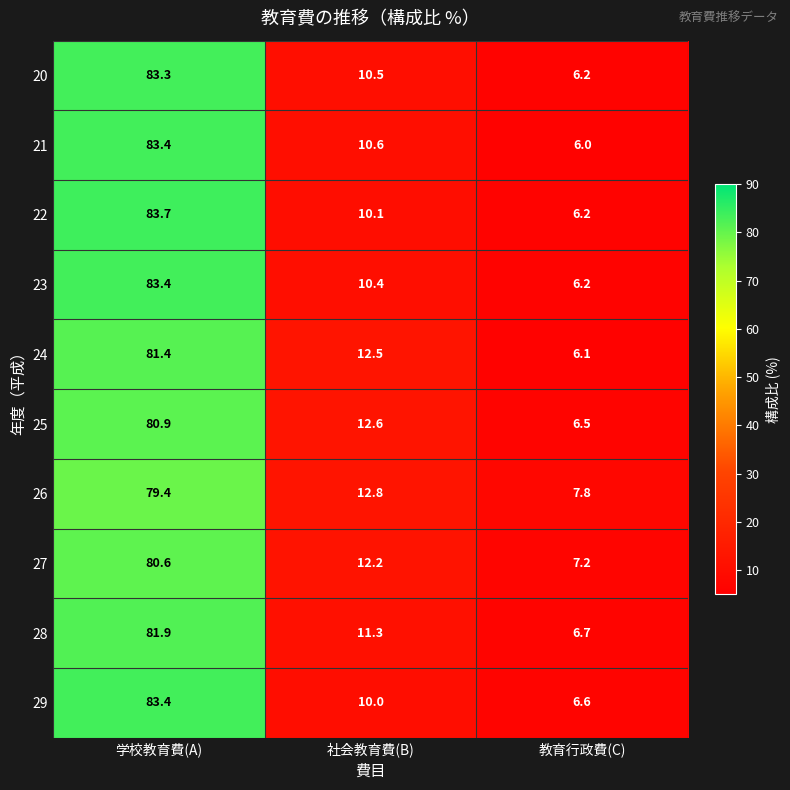

What is the sum of all 26 values?

100.0